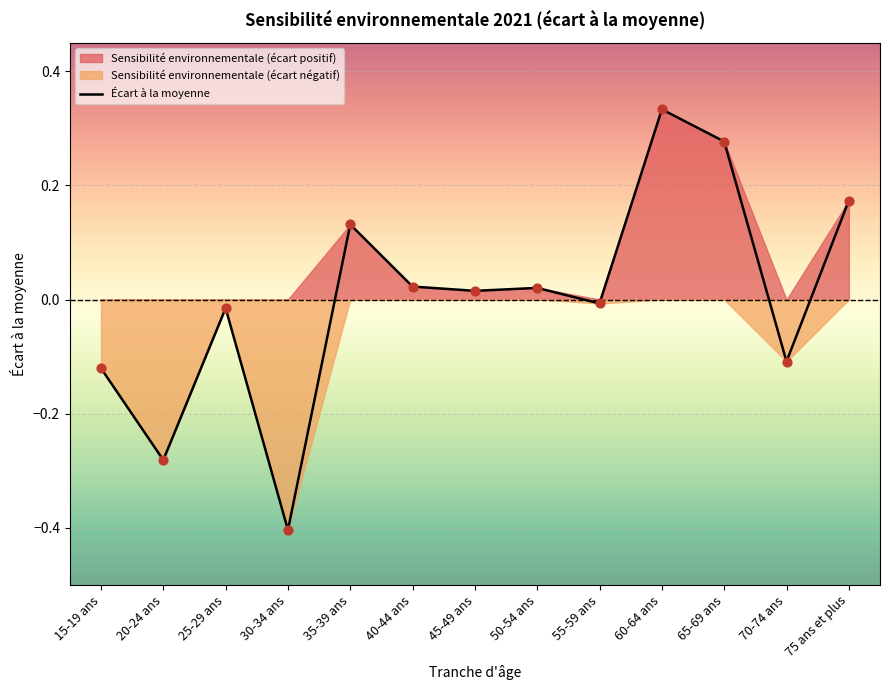

Between 70-74 ans and 65-69 ans, which is larger?

65-69 ans